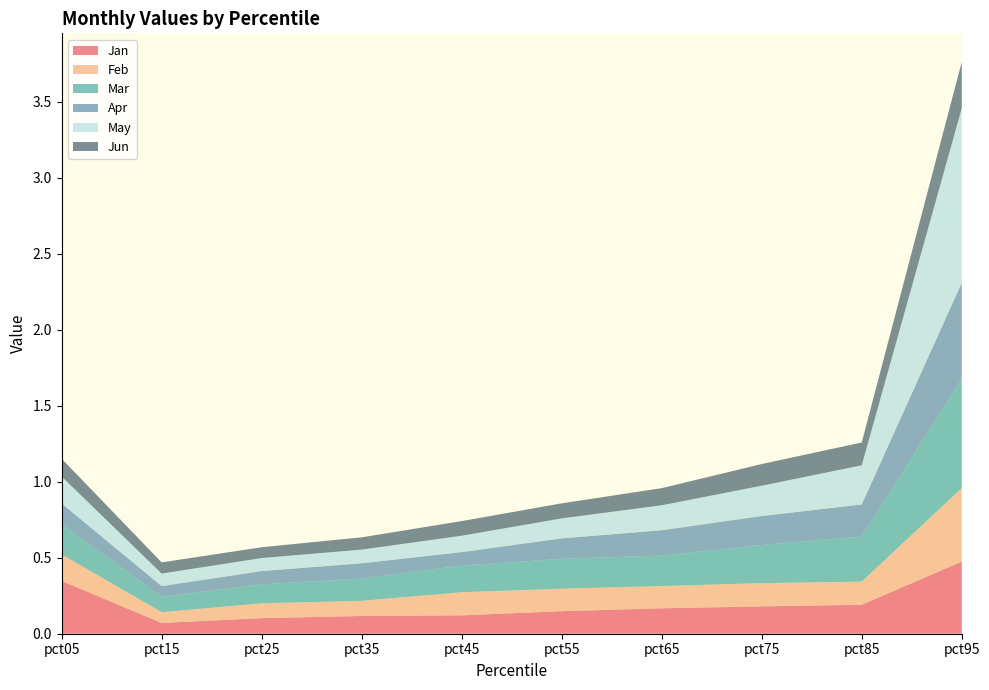

Reading right to left, list all the values displayed in this chart.

Jan: pct95=0.5	pct85=0.2	pct75=0.2	pct65=0.2	pct55=0.1	pct45=0.1	pct35=0.1	pct25=0.1	pct15=0.1	pct05=0.3
Feb: pct95=0.5	pct85=0.2	pct75=0.2	pct65=0.1	pct55=0.1	pct45=0.2	pct35=0.1	pct25=0.1	pct15=0.1	pct05=0.2
Mar: pct95=0.7	pct85=0.3	pct75=0.3	pct65=0.2	pct55=0.2	pct45=0.2	pct35=0.1	pct25=0.1	pct15=0.1	pct05=0.2
Apr: pct95=0.6	pct85=0.2	pct75=0.2	pct65=0.2	pct55=0.1	pct45=0.1	pct35=0.1	pct25=0.1	pct15=0.1	pct05=0.1
May: pct95=1.1	pct85=0.3	pct75=0.2	pct65=0.2	pct55=0.1	pct45=0.1	pct35=0.1	pct25=0.1	pct15=0.1	pct05=0.2
Jun: pct95=0.3	pct85=0.2	pct75=0.1	pct65=0.1	pct55=0.1	pct45=0.1	pct35=0.1	pct25=0.1	pct15=0.1	pct05=0.1